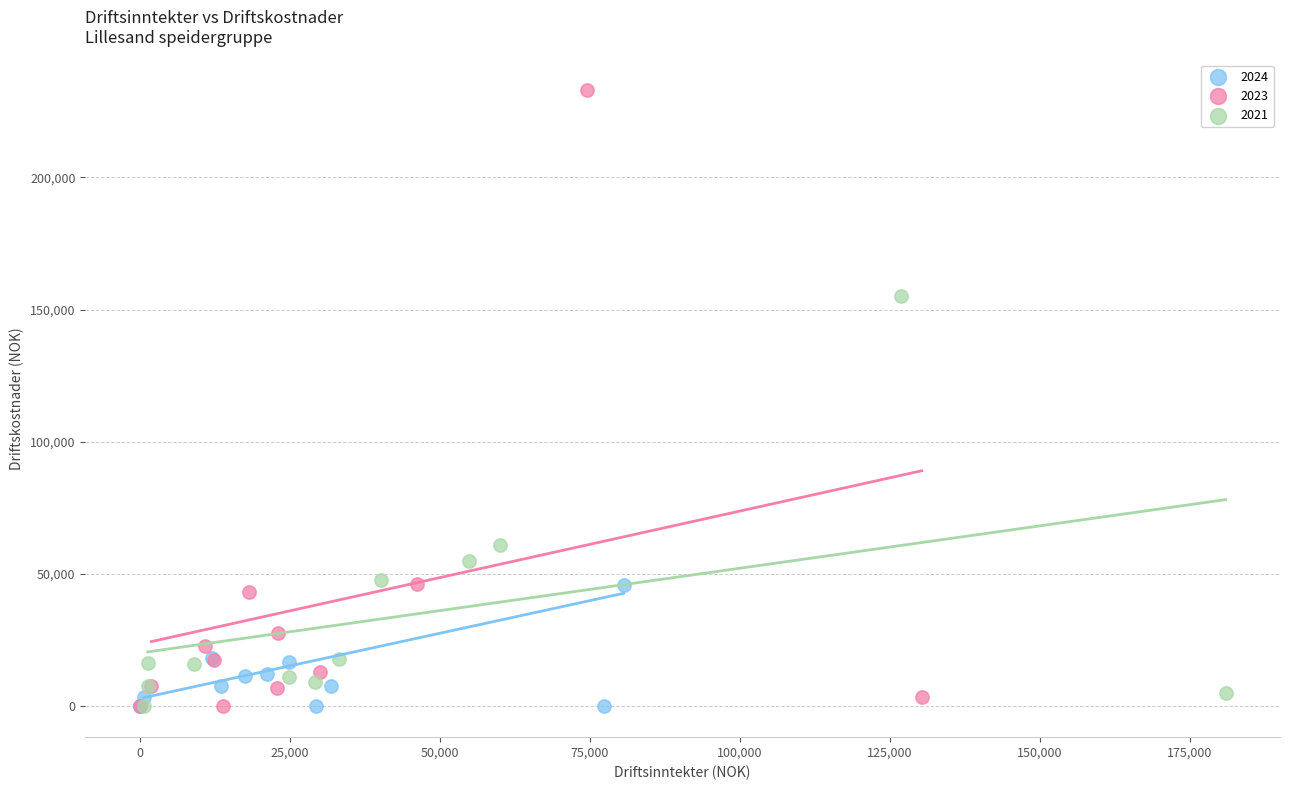

Which series has the widest spread of Y values?

2023